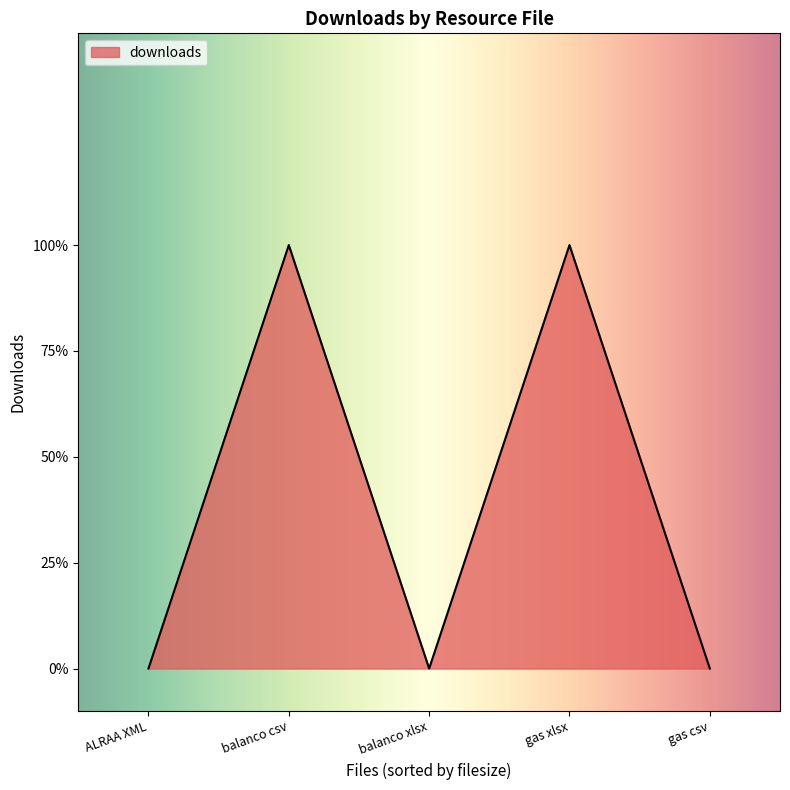

True or false: the data shows 0 at gas csv.

True